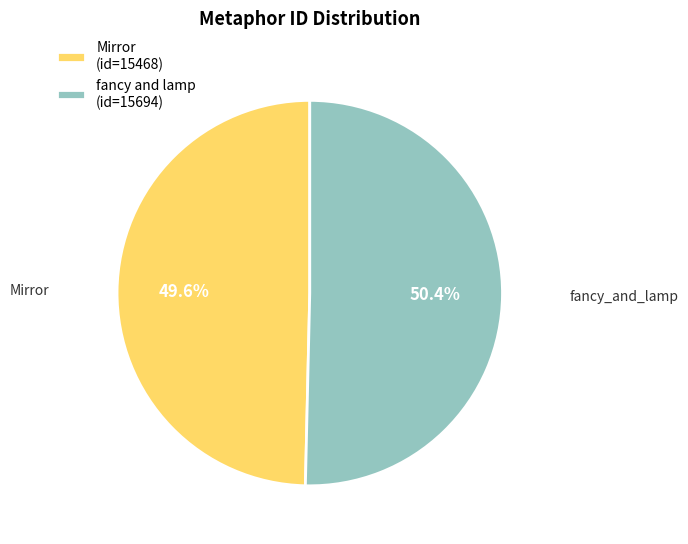

Do fancy and lamp (id=15694) and Mirror (id=15468) together represent more than half of the pie?

Yes